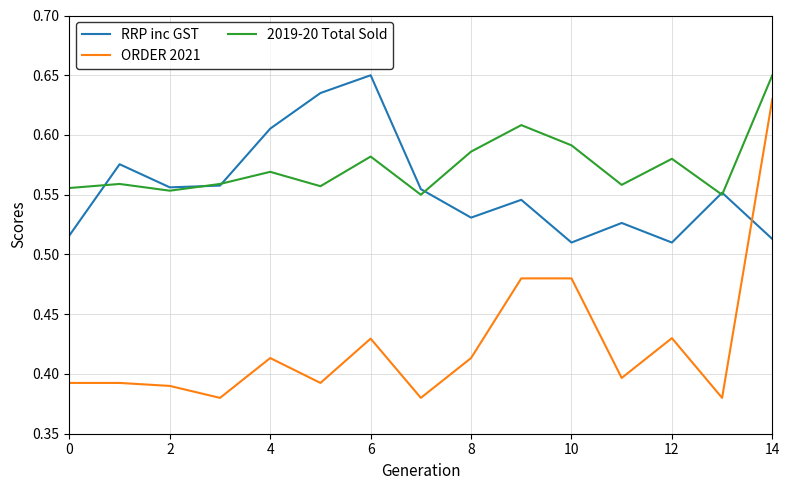

Which series ends up on top after the final intersection of RRP inc GST and ORDER 2021?

ORDER 2021